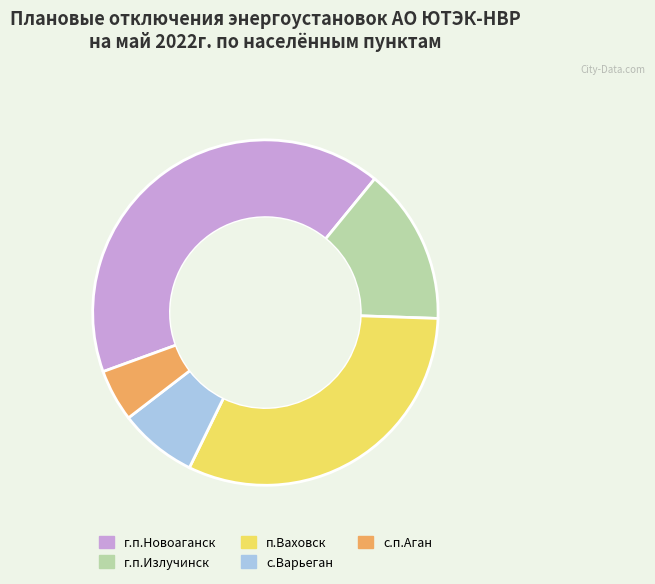

Count the number of slices in the pie.

5